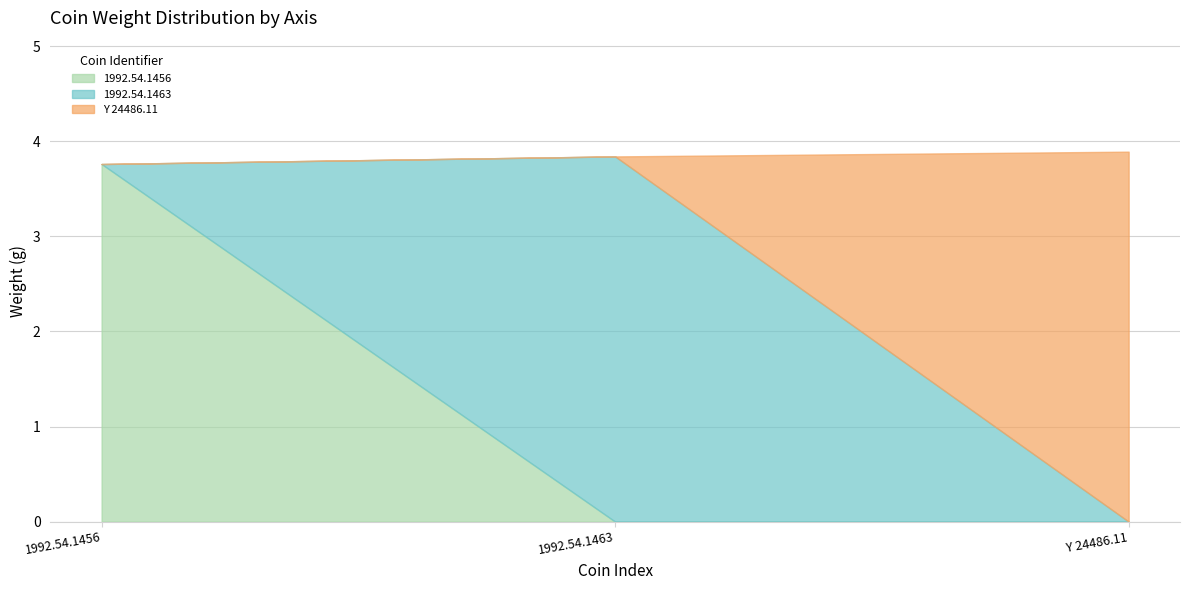

Reading right to left, extract all data points from this chart.

Y 24486.11=3.9	1992.54.1463=3.8	1992.54.1456=3.8